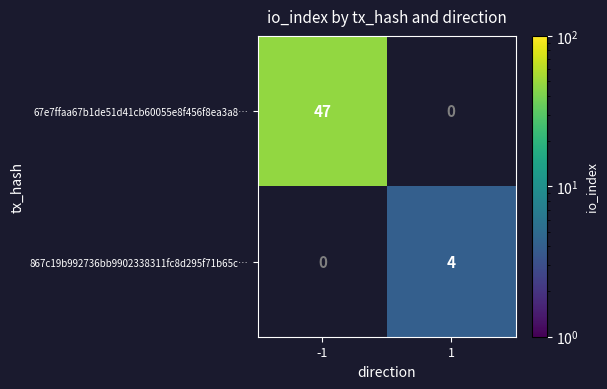

Count the number of data series in this chart.

2